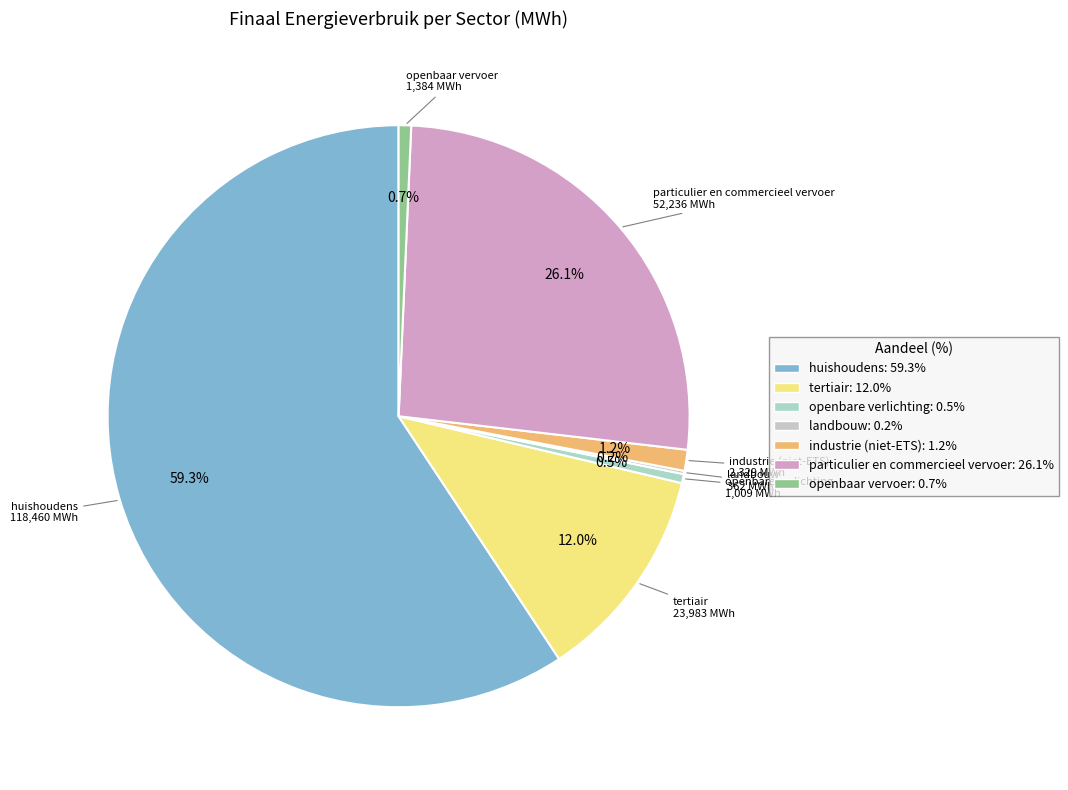

What is the smallest slice in the pie chart?

landbouw